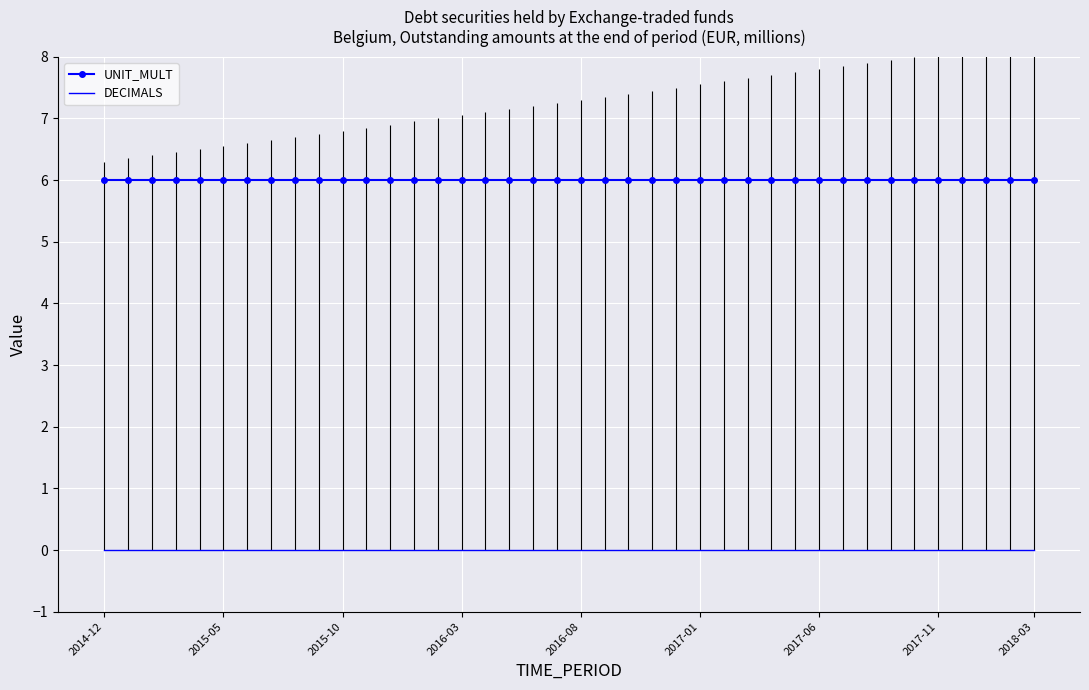

True or false: DECIMALS and UNIT_MULT cross at least once.

False